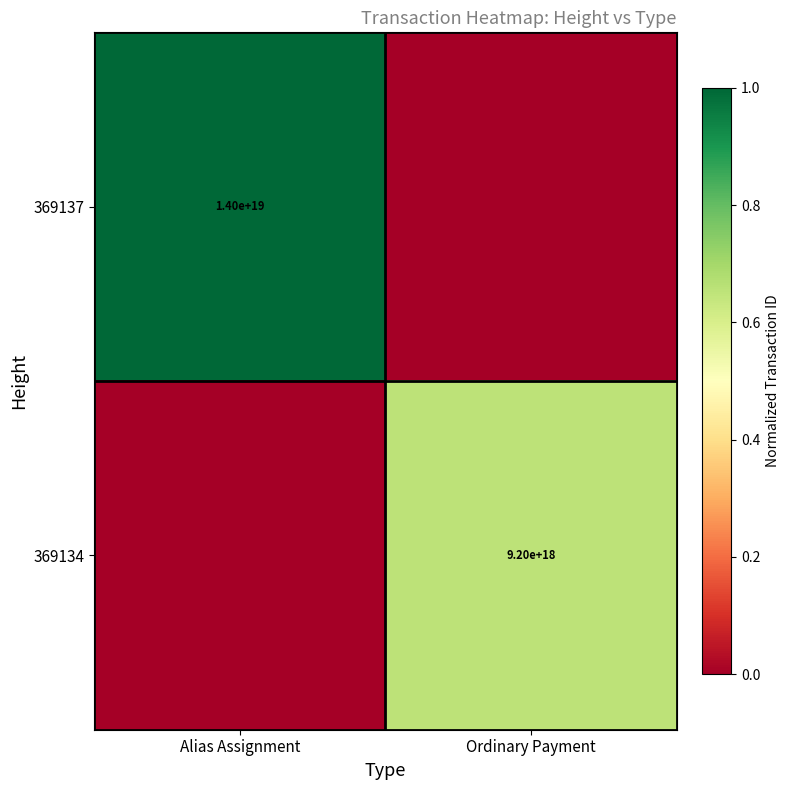

Is the value of 369137 at Alias Assignment greater than the value of 369134 at Ordinary Payment?

Yes